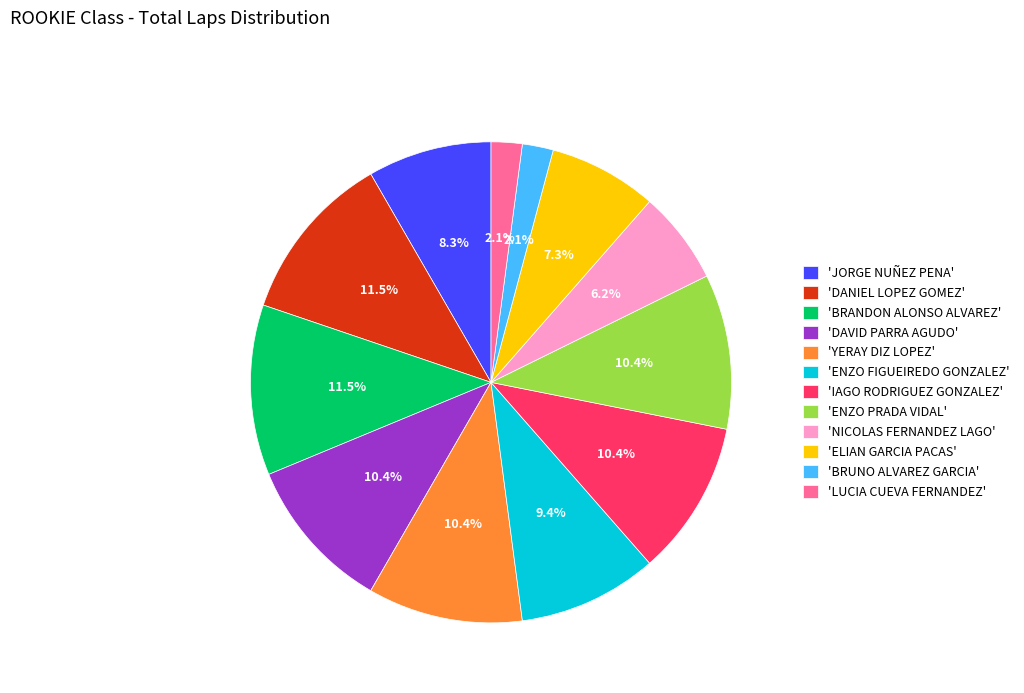

Which has a higher value, 'JORGE NUÑEZ PENA' or 'NICOLAS FERNANDEZ LAGO'?

'JORGE NUÑEZ PENA'